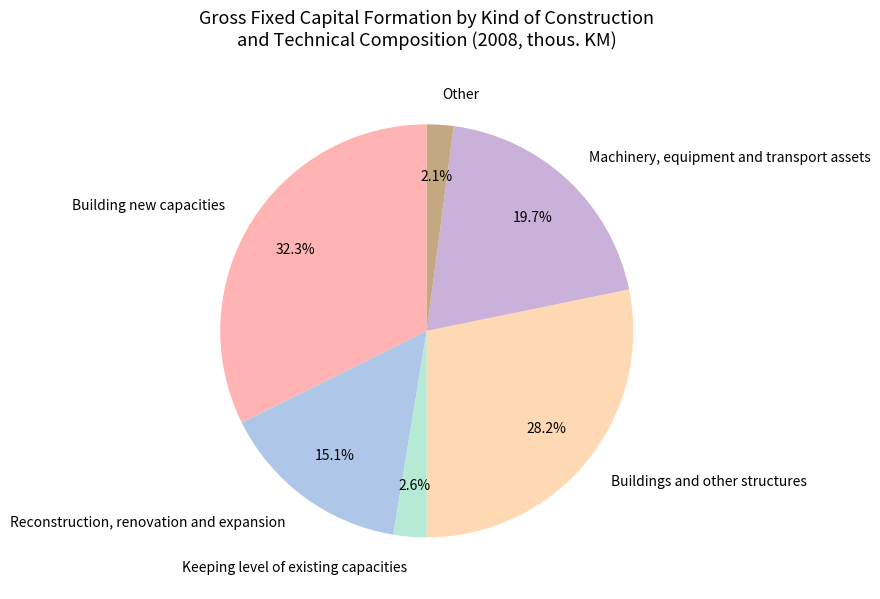

How many slices are in this pie chart?

6